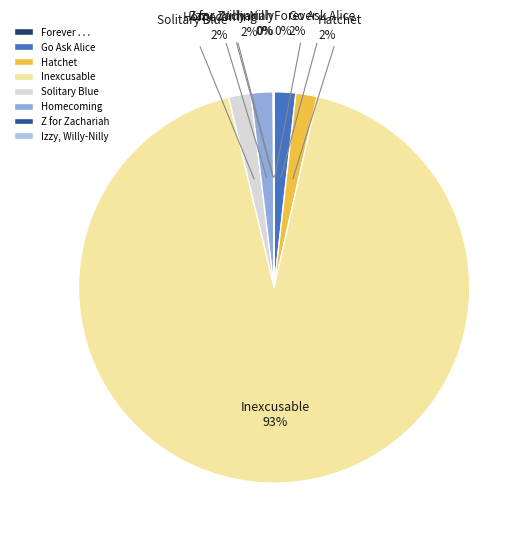

Is it true that Solitary Blue is 2% of the pie?

True